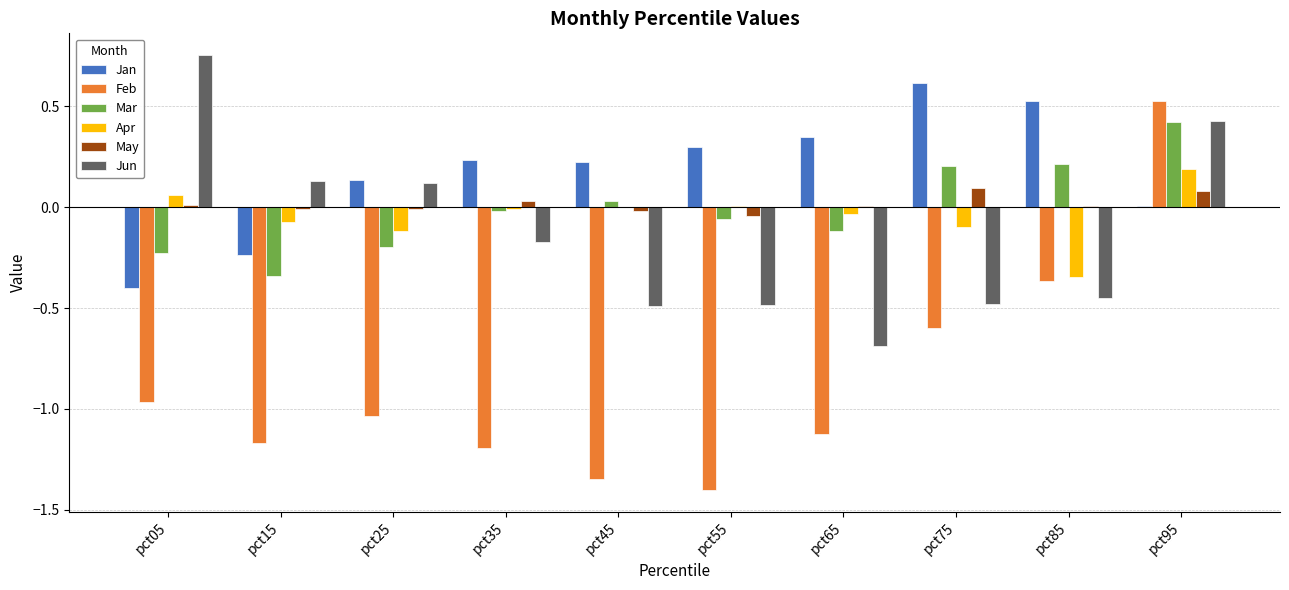

The Jan series shows -0.7 at pct05. True or false?

False